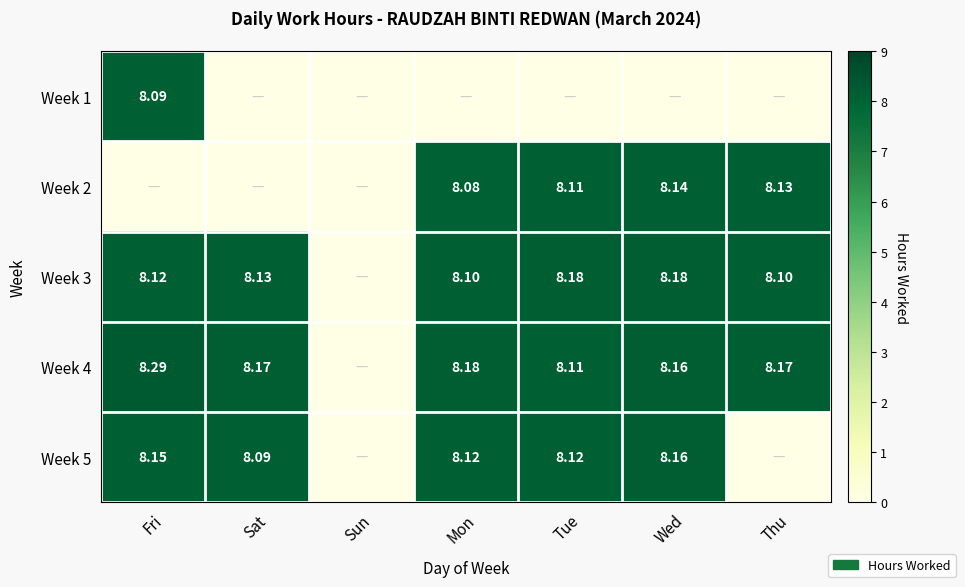

What is the sum of all Week 5 values?

40.6